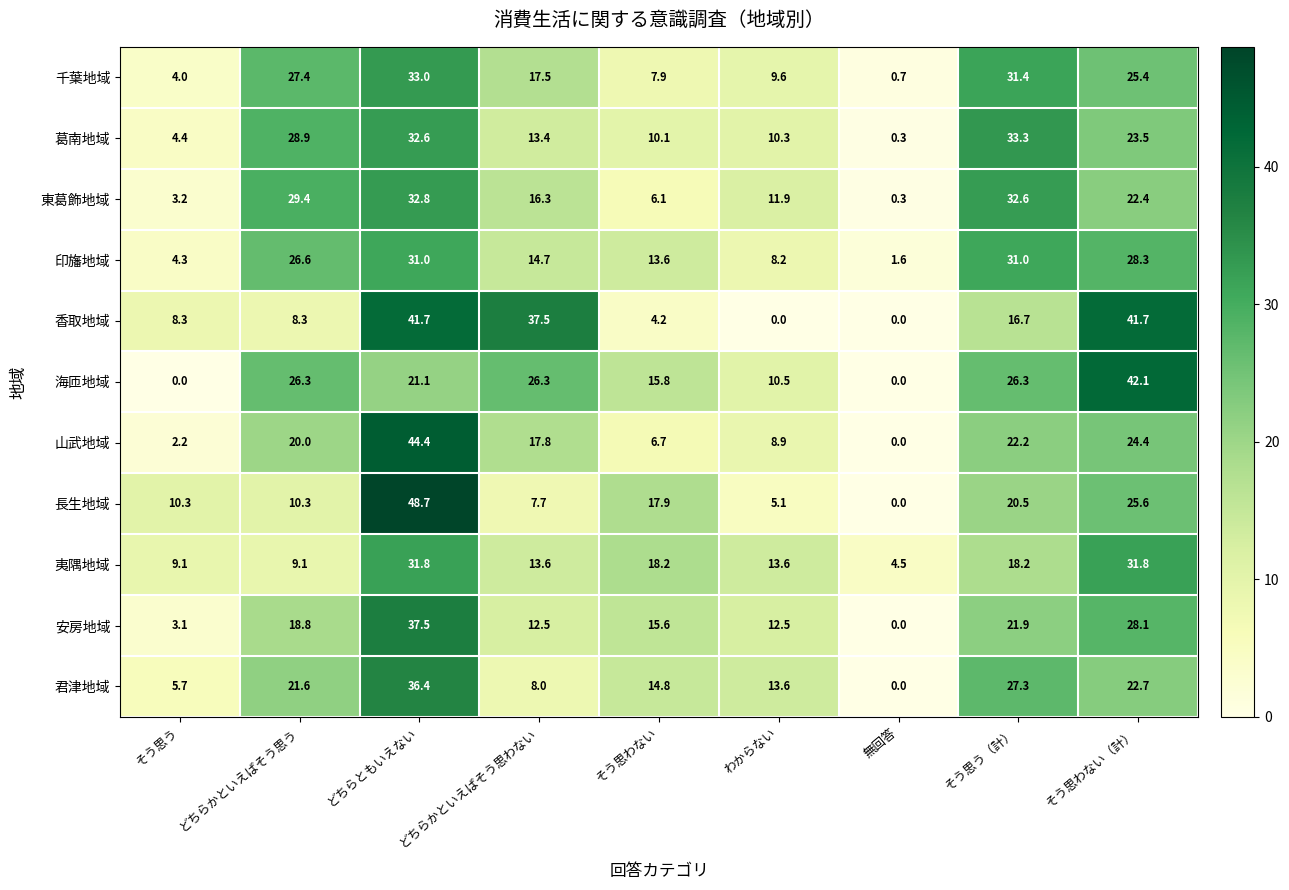

What is the greatest value displayed?

48.7